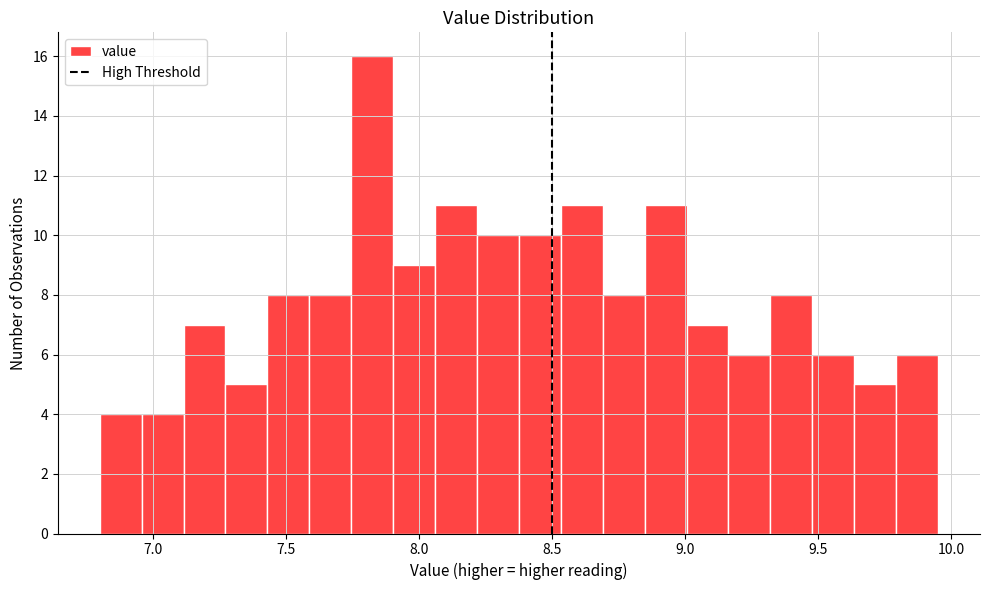

Around what value on the x-axis is the tallest bar? Give the approximate position of its centre, as read against the axis.

7.80